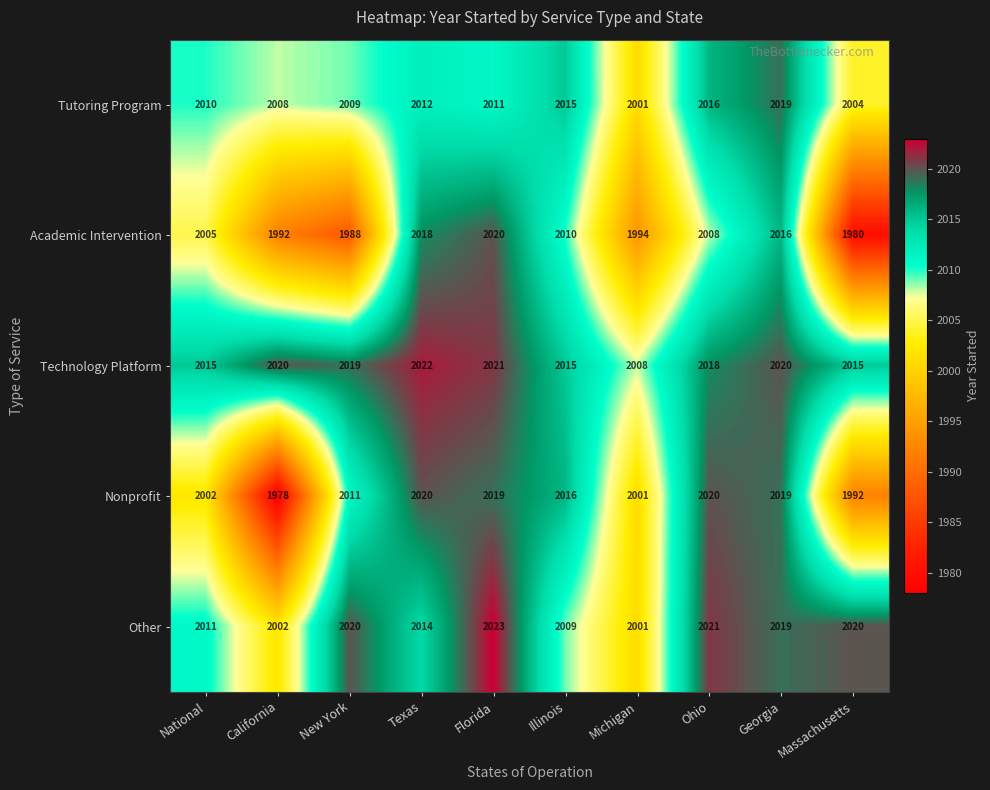

At which label does Tutoring Program first exceed 2011?

Texas